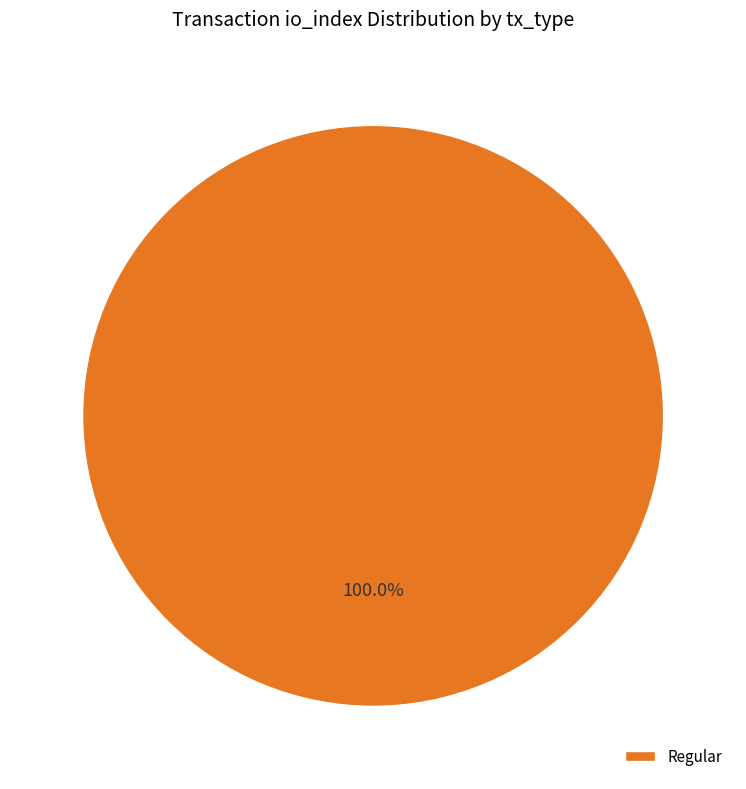

Which category accounts for the majority?

Regular